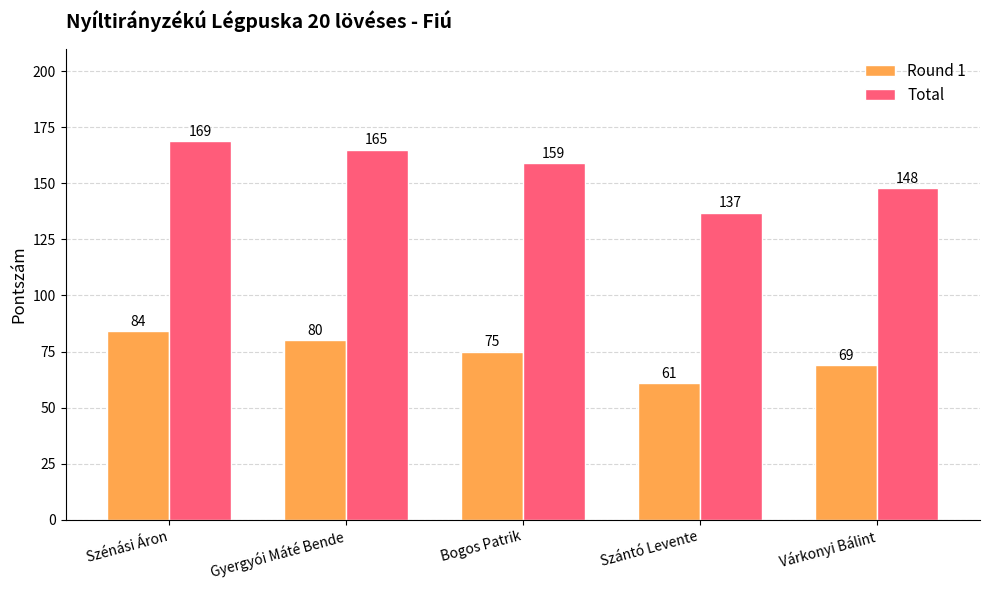

What is the maximum value for Total?

169